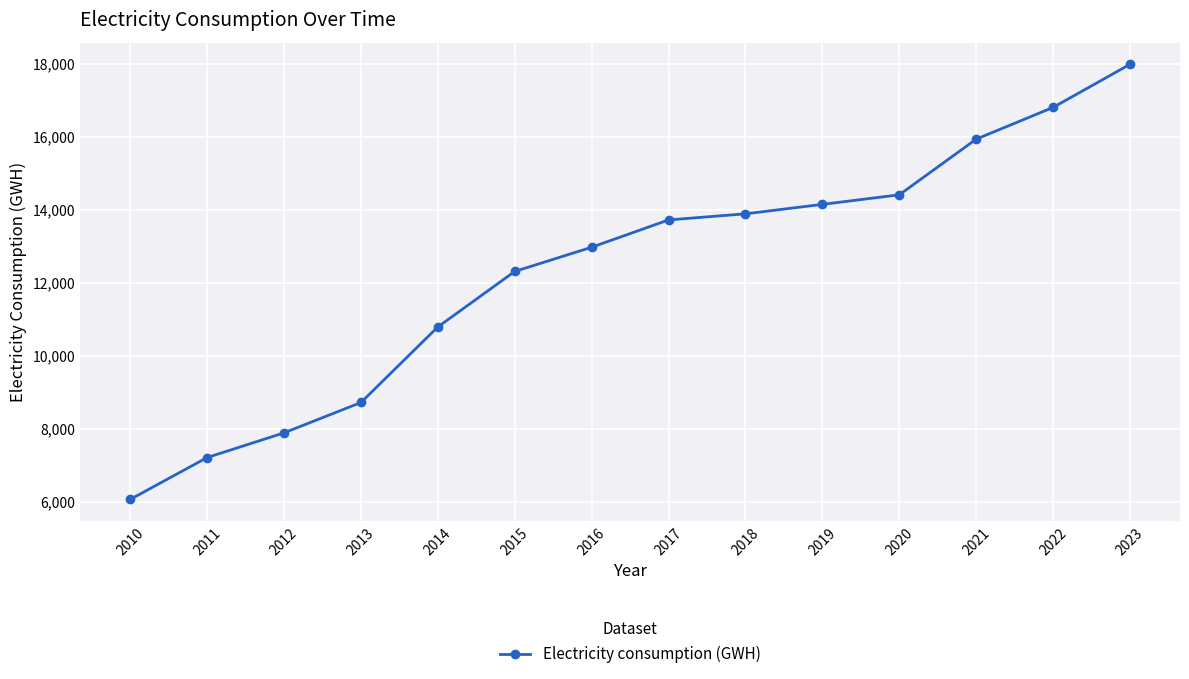

Which label corresponds to the largest value in the chart?

2023